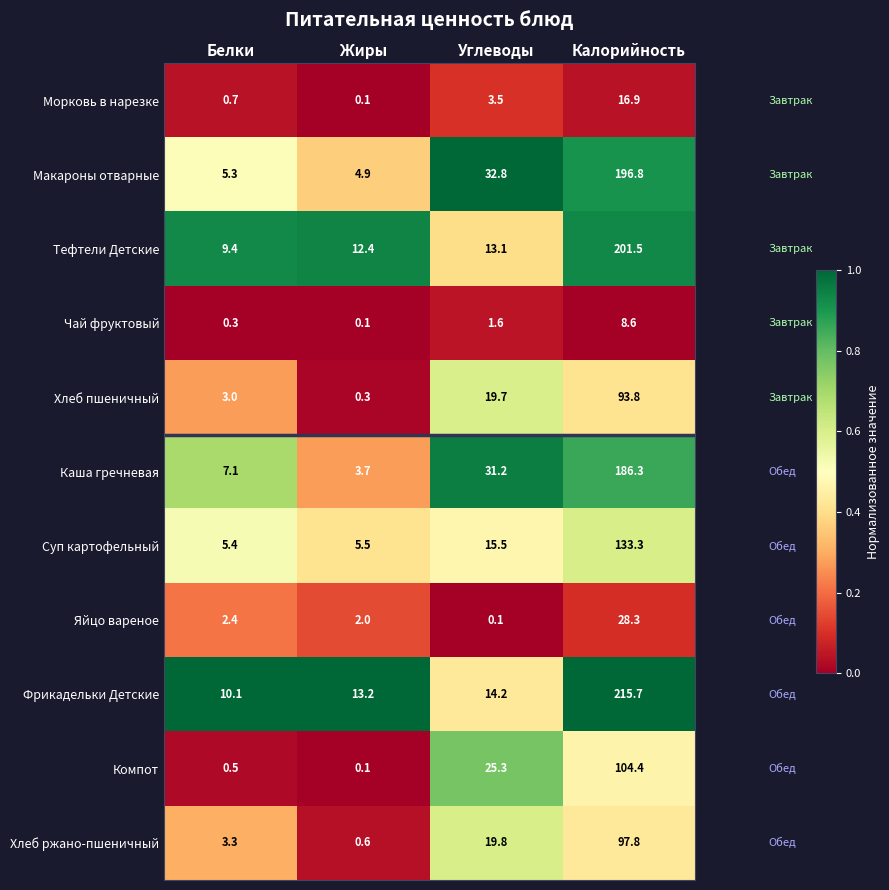

At which label does Суп картофельный first exceed 15?

Углеводы